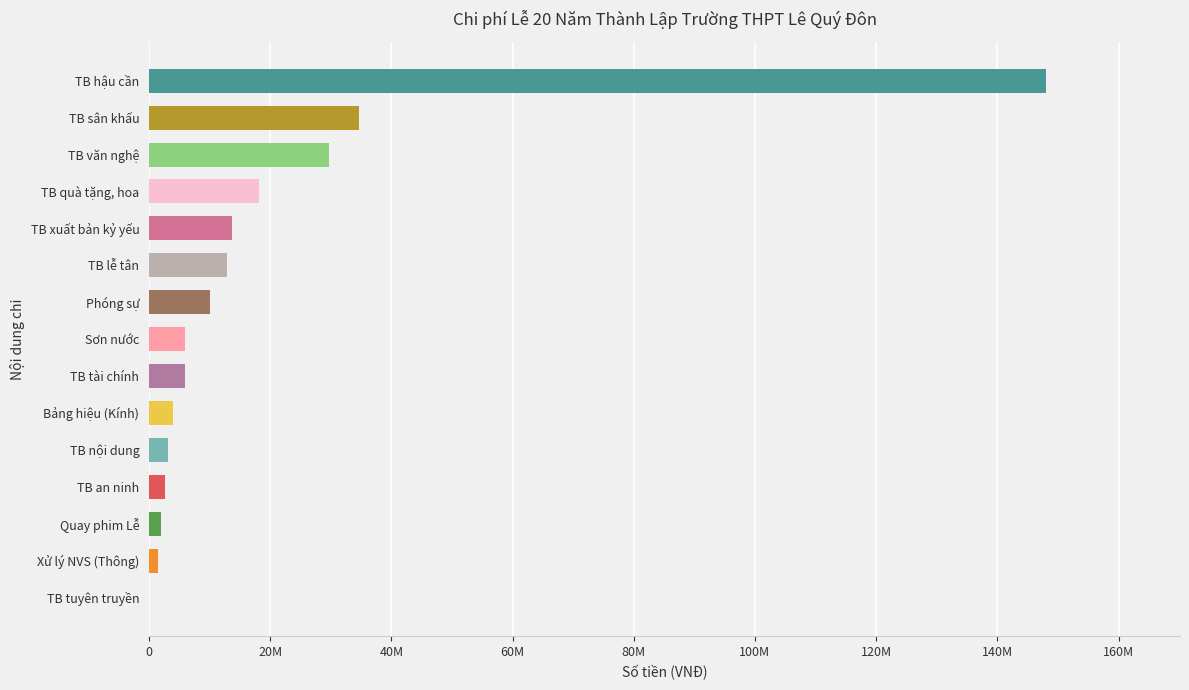

Which has a higher value, TB nội dung or TB lễ tân?

TB lễ tân